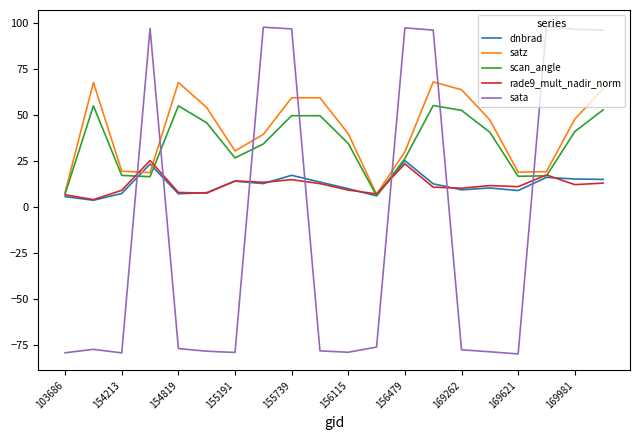

What is the smallest value displayed?

-80.0